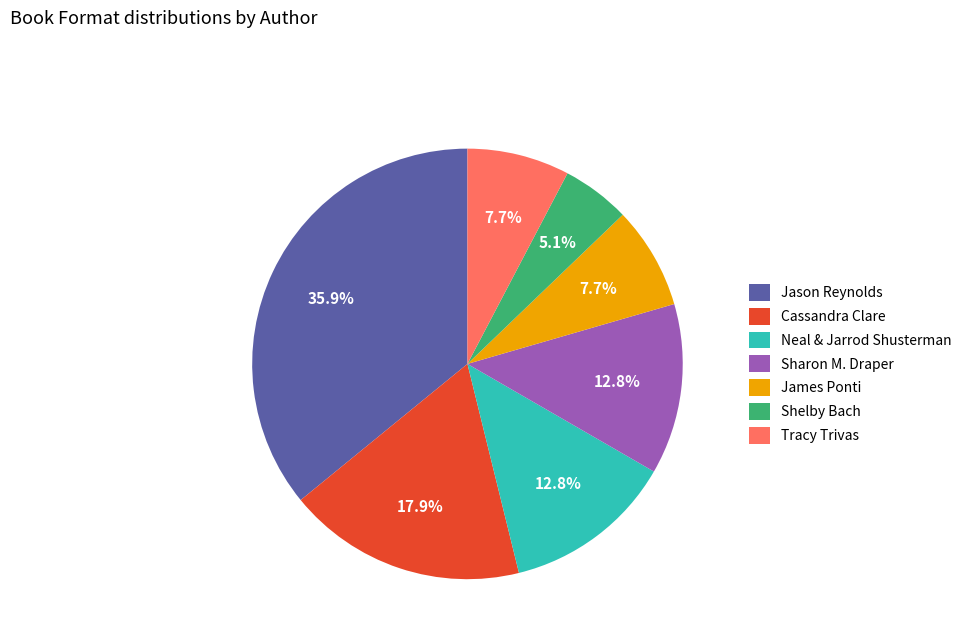

To the nearest percent, what percentage of the pie is Sharon M. Draper?

13%